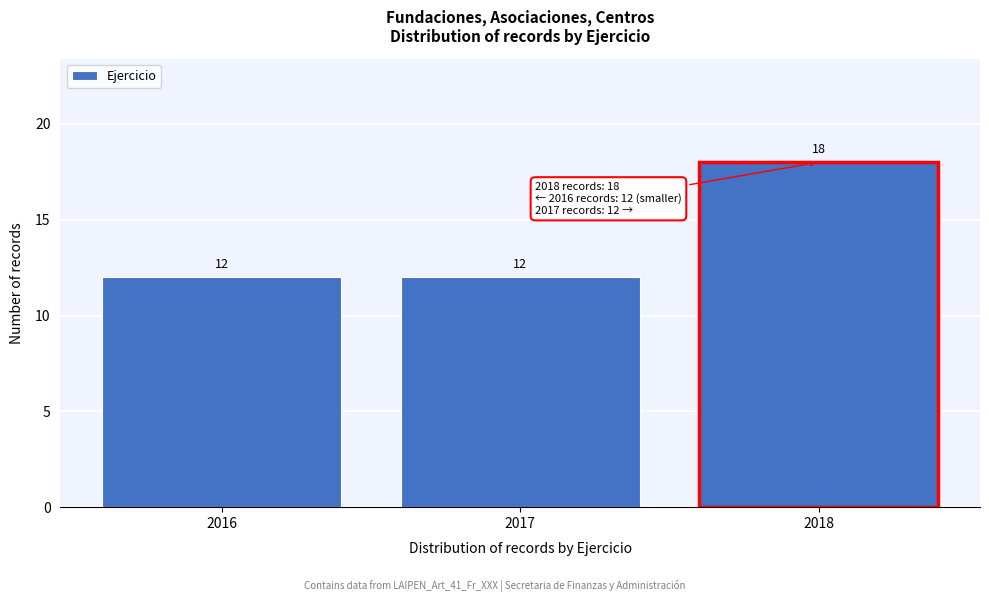

Which range on the x-axis has the tallest bar?

2017.5 to 2018.5